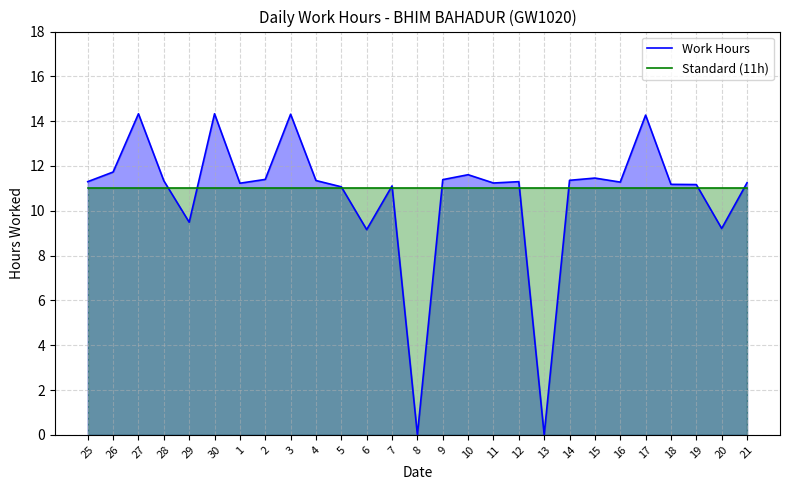

How many times do Standard (11h) and Work Hours cross each other?

10